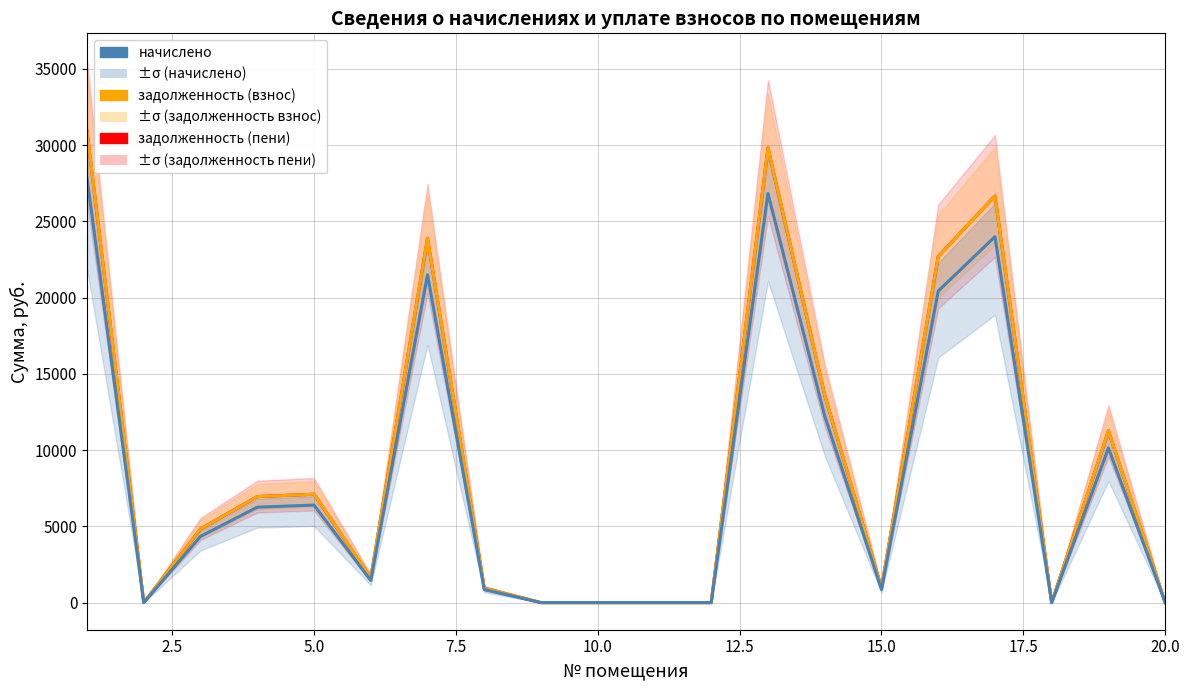

Reading left to right, extract all data points from this chart.

задолженность (пени): 30917.2	0.0	4828.1	6952.9	7107.1	1611.1	23887.3	949.2	0.0	0.0	0.0	0.0	29815.2	13603.1	948.7	22700.2	26663.8	0.0	11267.6	0.0
задолженность (взнос): 30917.2	0.0	4828.1	6952.9	7107.1	1611.1	23887.3	949.2	0.0	0.0	0.0	0.0	29815.2	13603.1	948.7	22700.2	26663.8	0.0	11267.6	0.0
начислено: 27825.4	0.0	4345.3	6257.6	6396.4	1450.0	21498.6	854.3	0.0	0.0	0.0	0.0	26833.7	12242.8	853.8	20430.2	23997.4	0.0	10140.9	0.0